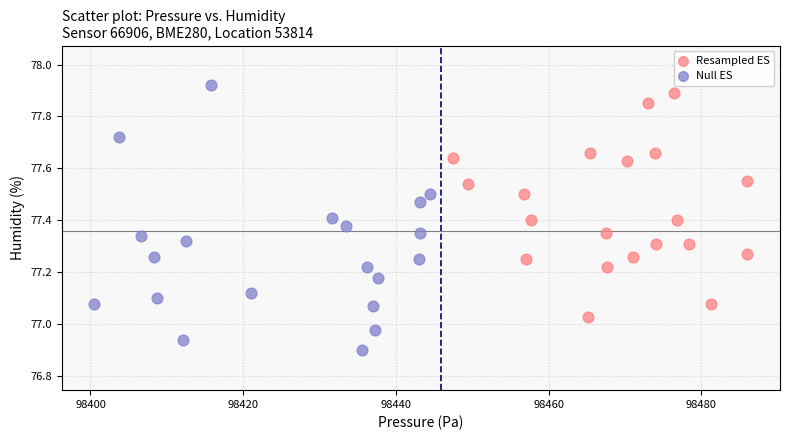

Which series reaches the minimum Y coordinate?

Null ES